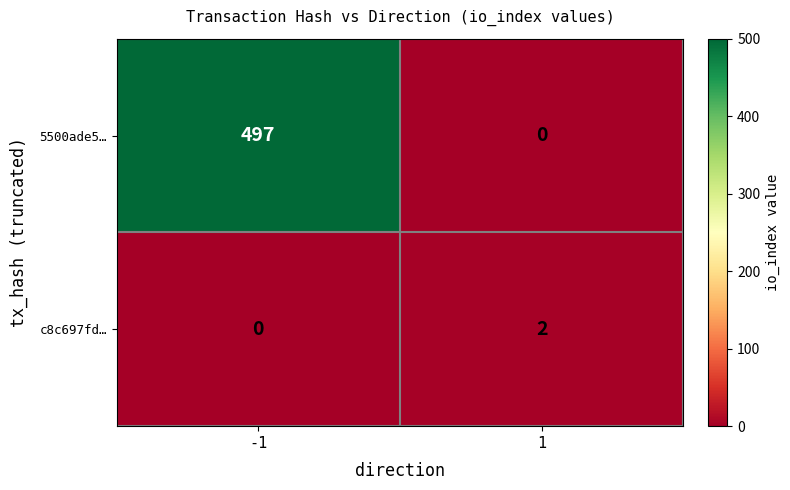

What is the difference between the maximum and minimum values in the 5500ade5… series?

497